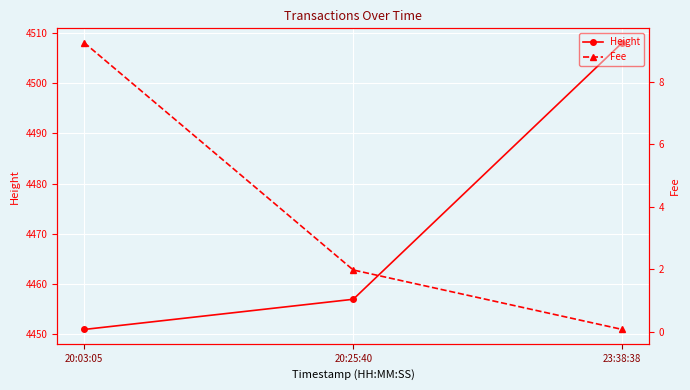

How many values in the Fee series are below 1?

1